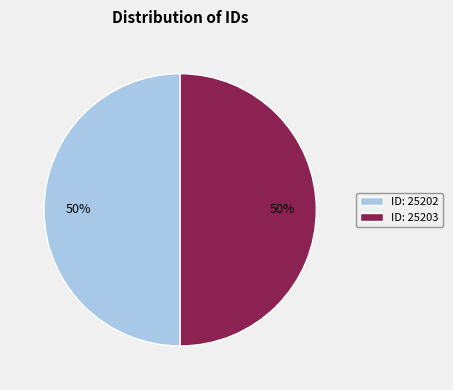

To the nearest percent, what is the combined percentage of ID: 25202 and ID: 25203?

100%